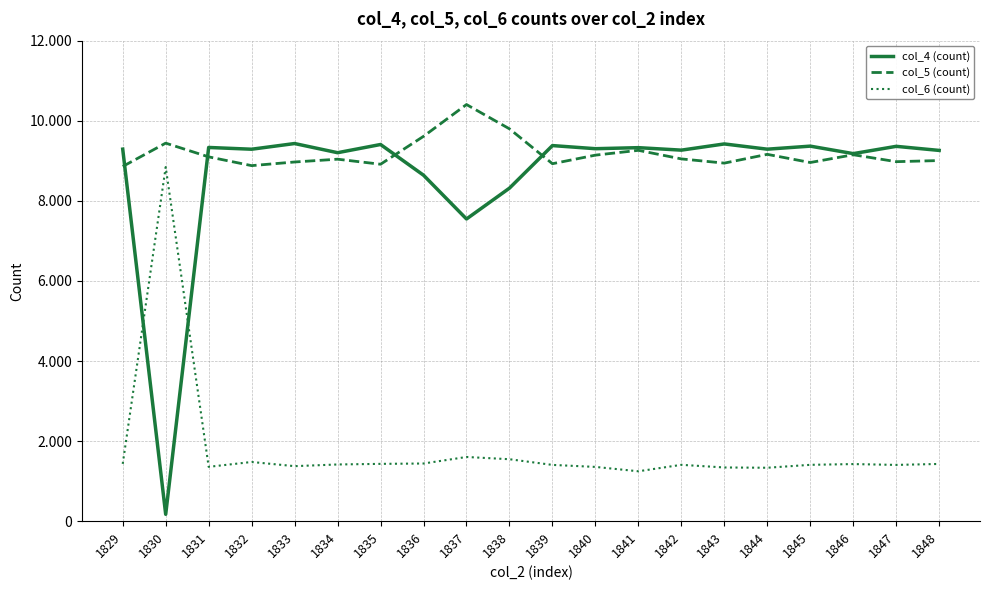

What are all the series names shown in the legend?

col_4 (count), col_5 (count), col_6 (count)